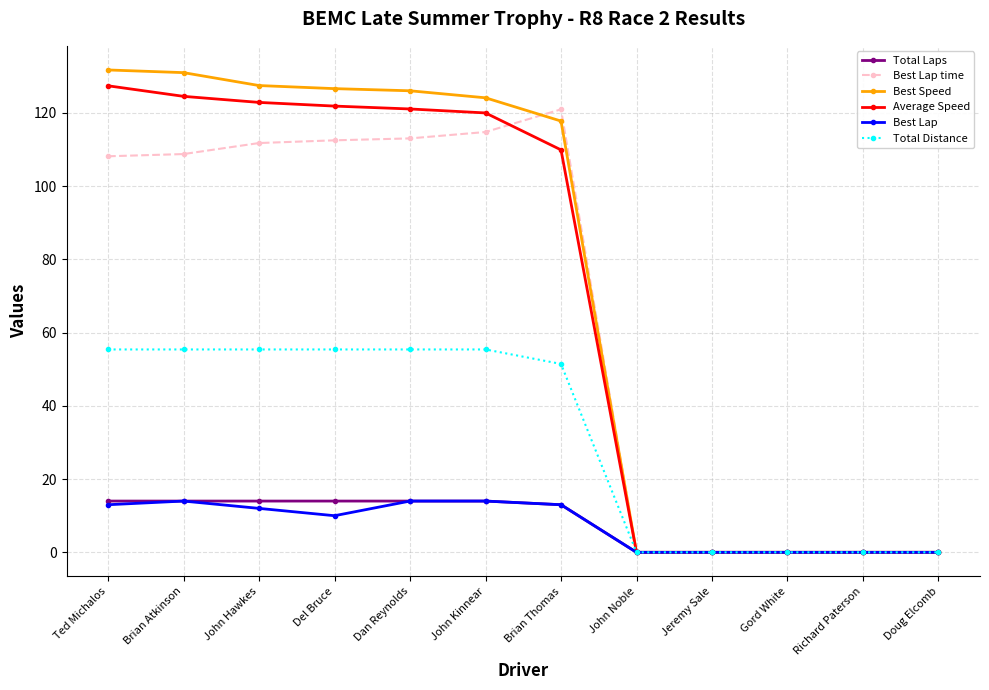

Is this an area chart (filled region under the line)?

No